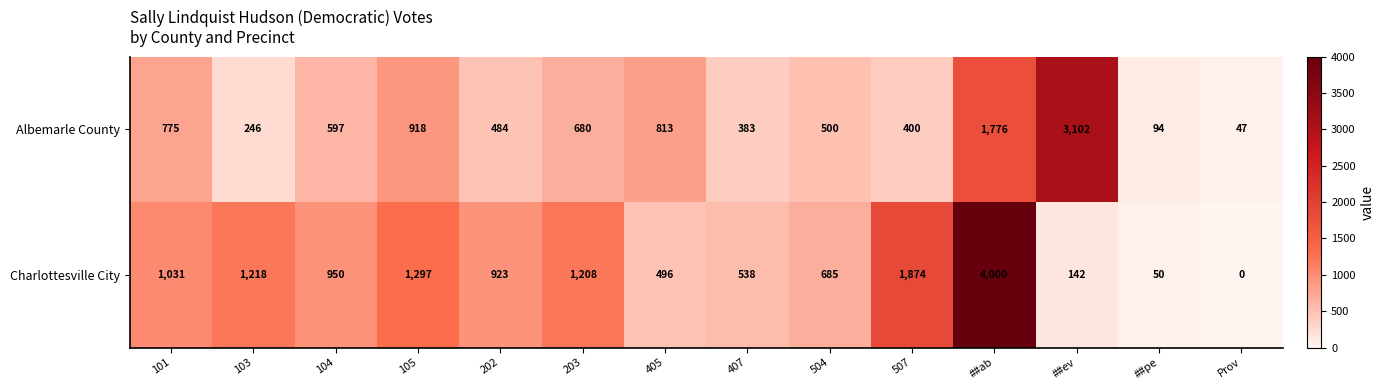

Count the number of categories in the chart.

14